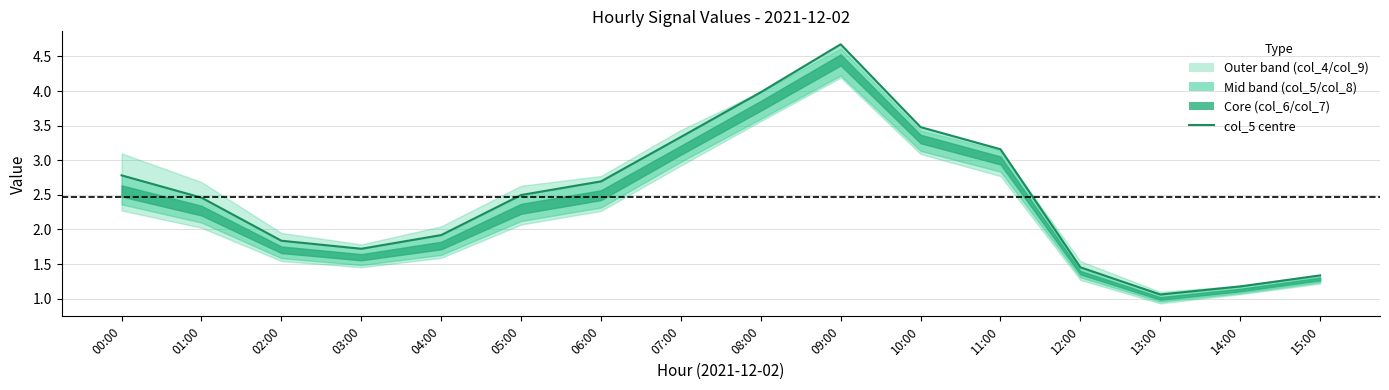

At which category does the chart reach its peak across all series?

09:00